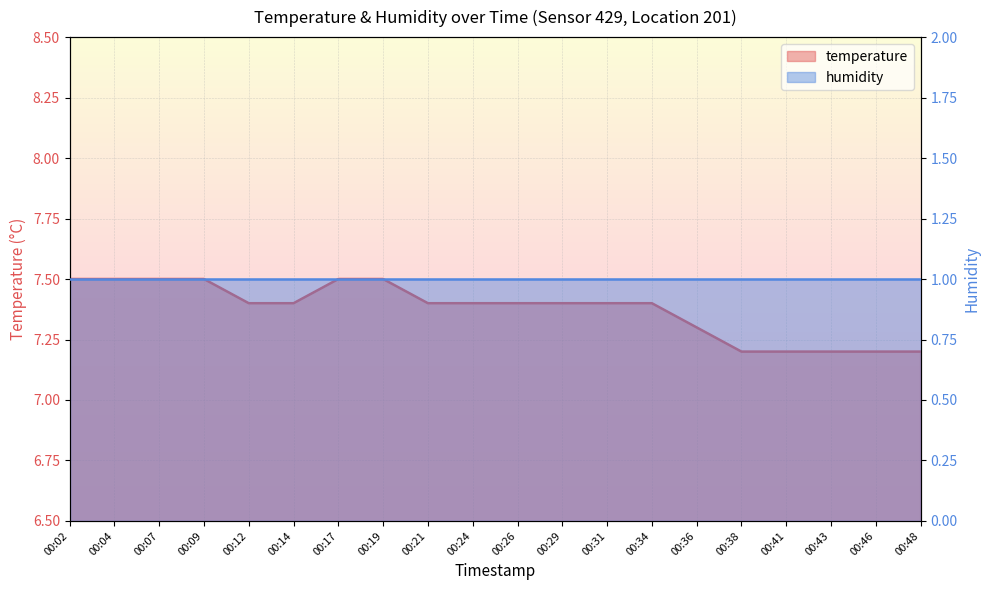

What is the sum of all values?

147.5